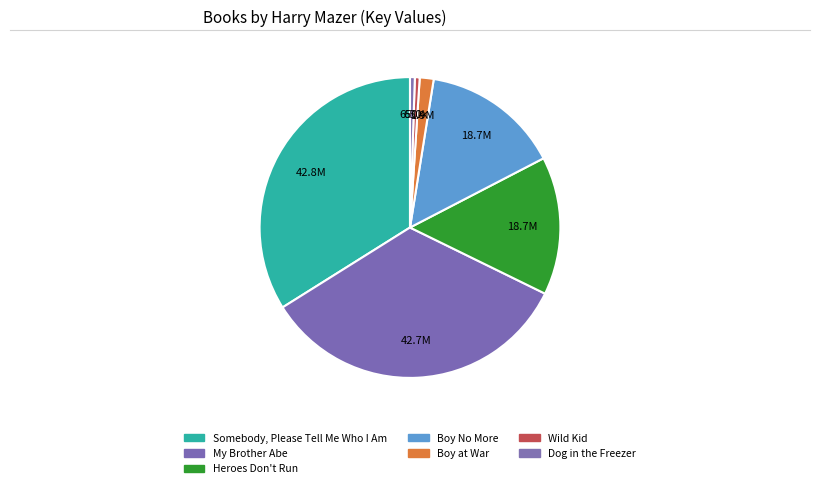

To the nearest percent, what portion does Somebody, Please Tell Me Who I Am represent?

34%